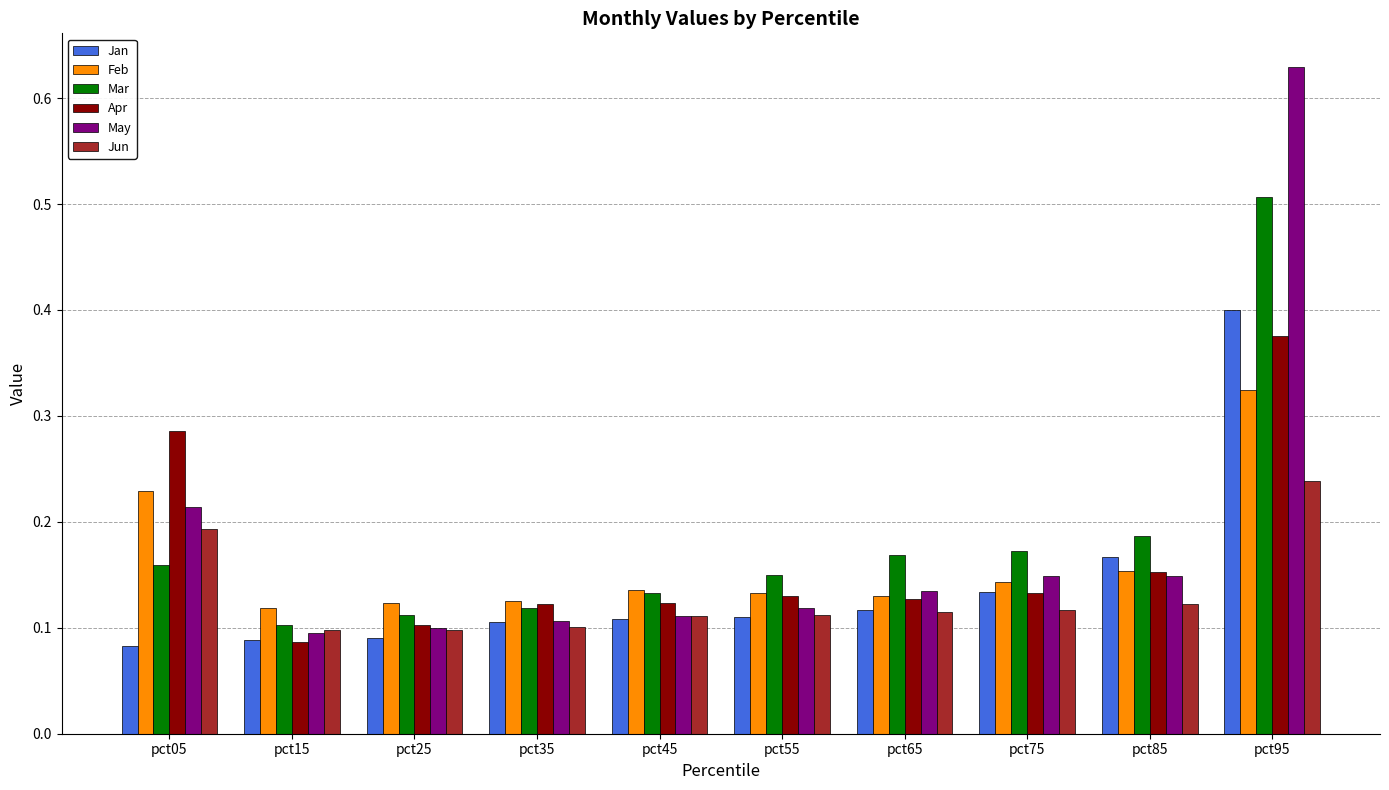

The May series shows 0.1 at pct25. True or false?

True